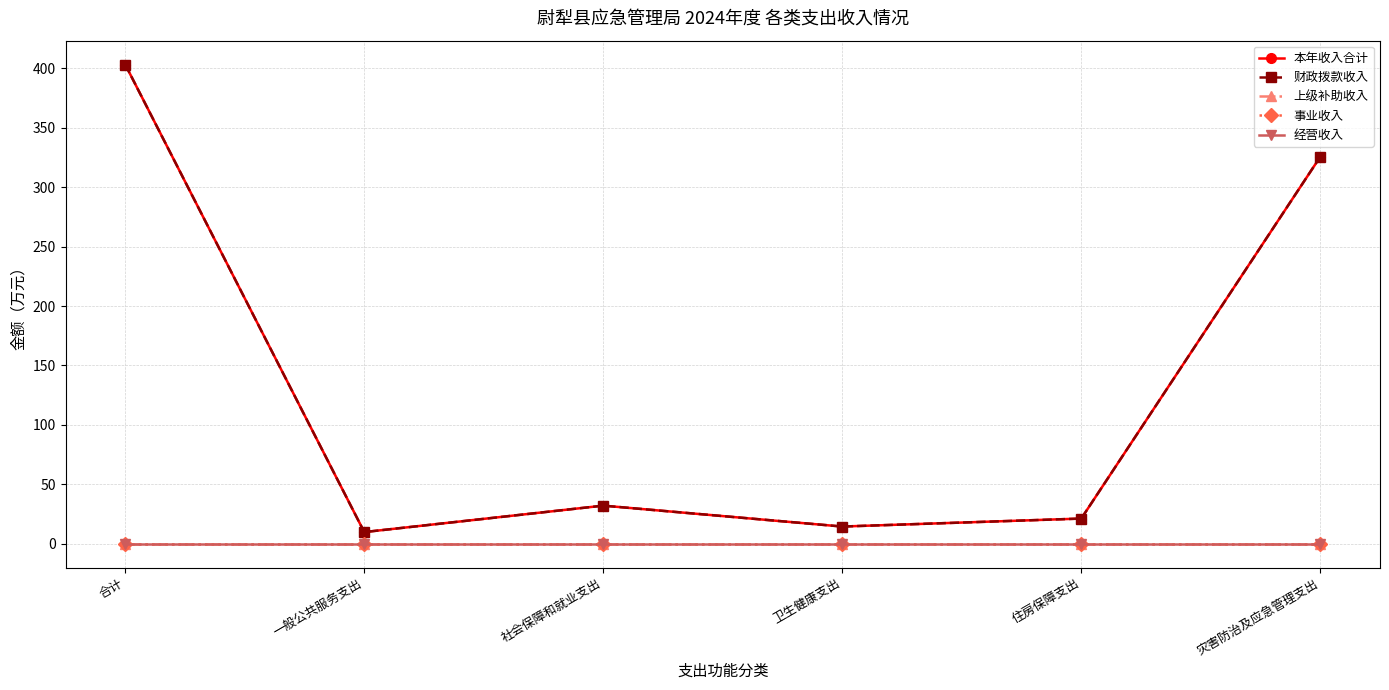

What is the label of the 1st point from the left?

合计